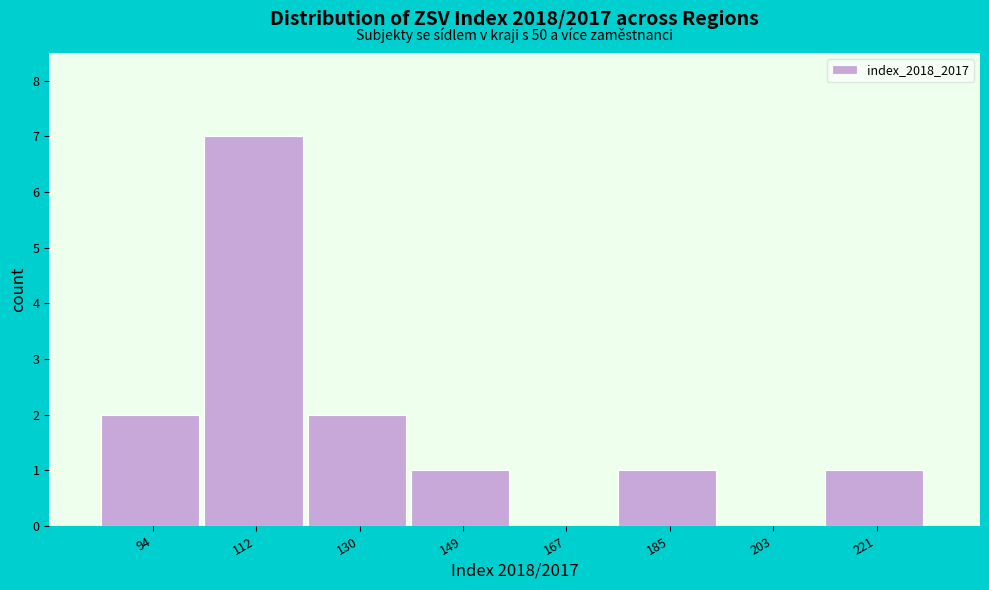

Over which range of the x-axis is the bar tallest?

104 to 122